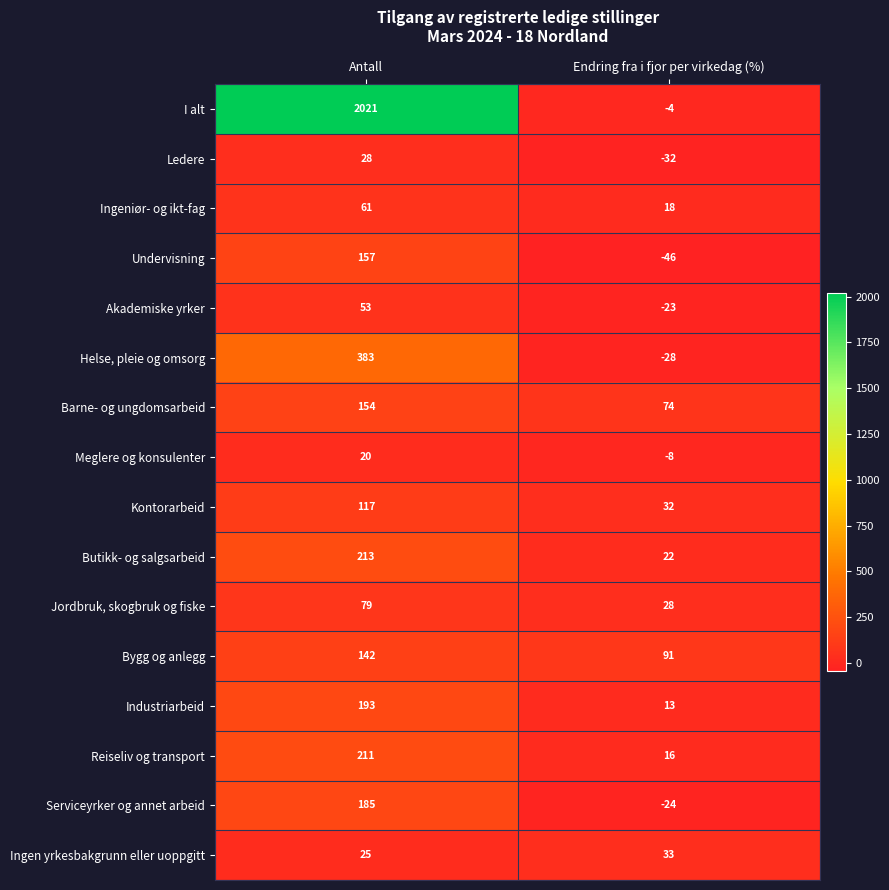

True or false: Akademiske yrker has a value of -35 at Endring fra i fjor per virkedag (%).

False